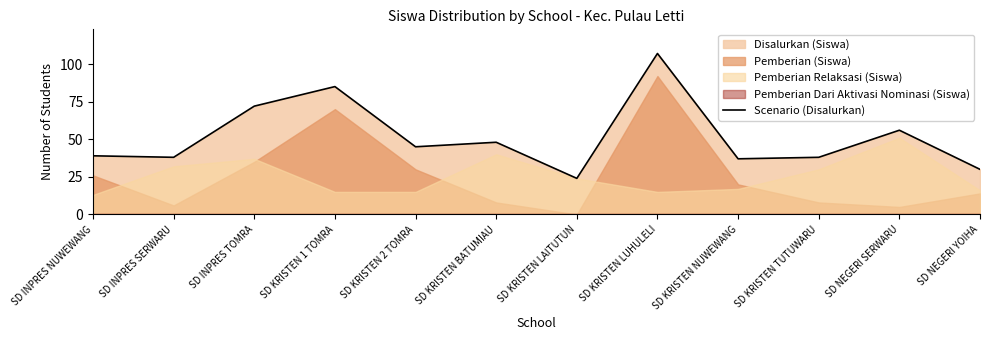

Which label corresponds to the largest value in the chart?

SD KRISTEN LUHULELI